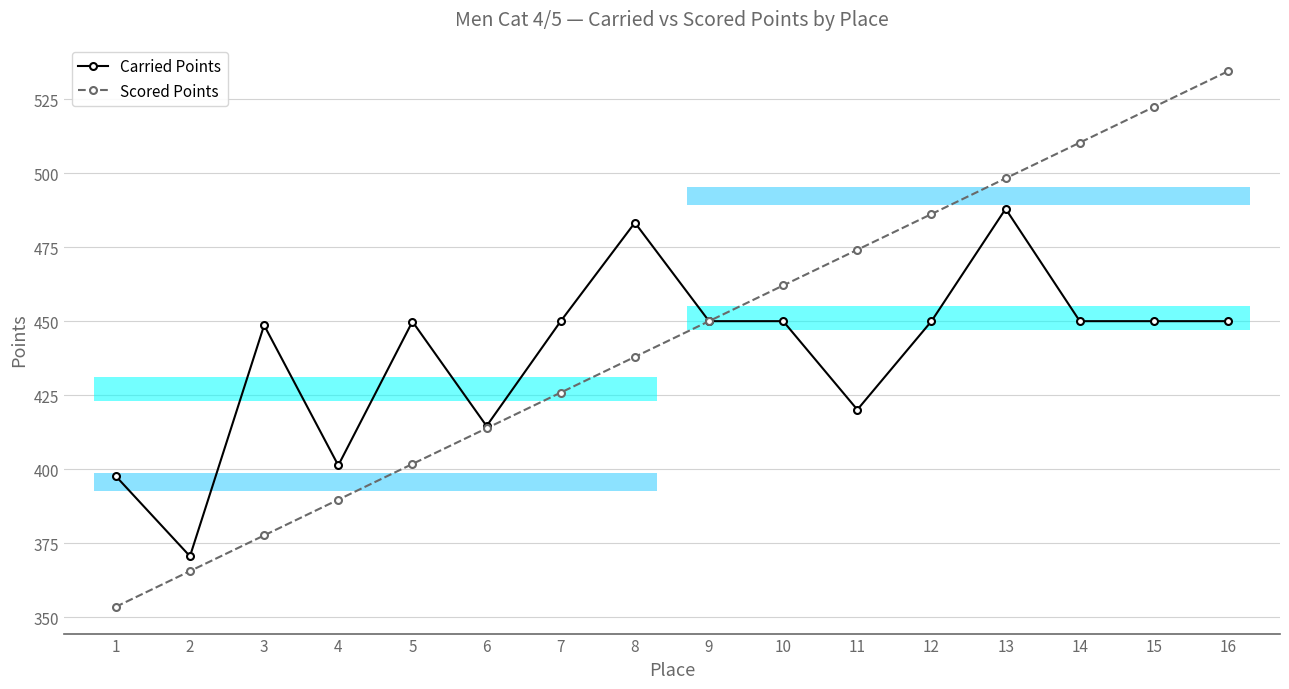

At which category is the sum across all series the highest?

13